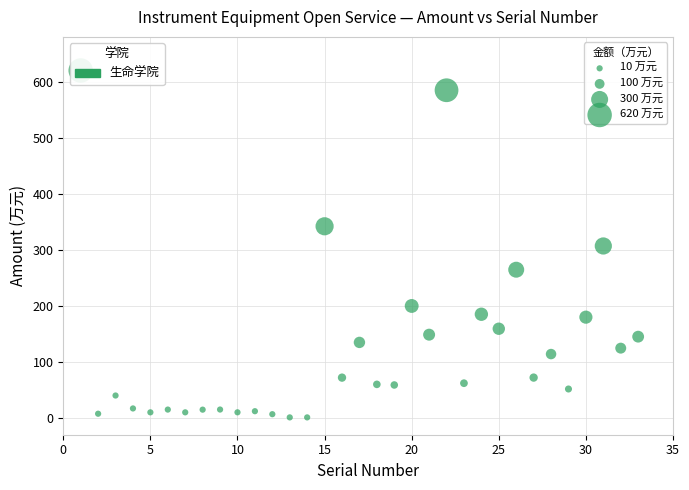

What is the range of Y values (max minus min)?

619.1